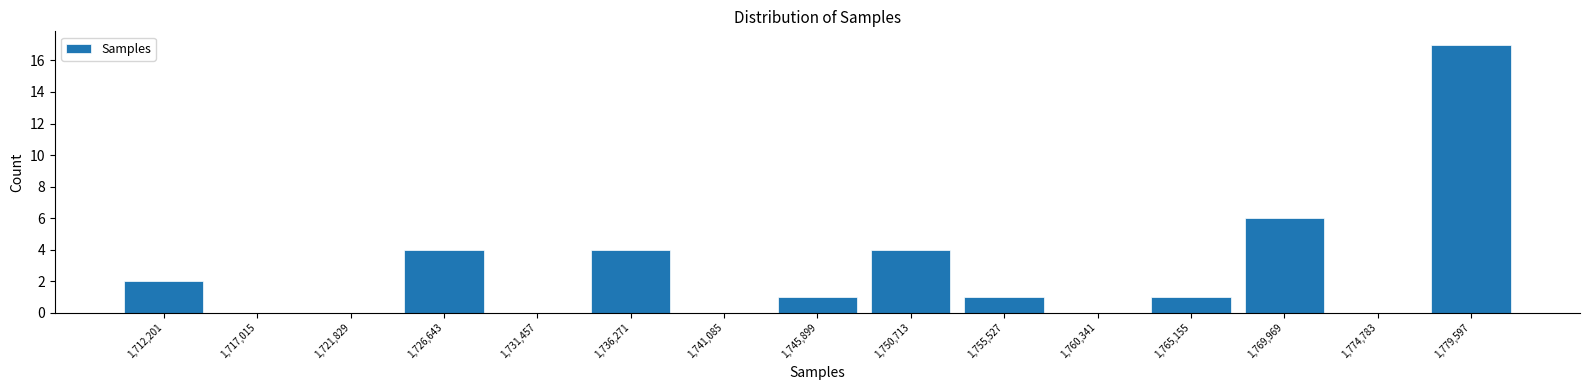

Reading left to right, transcribe this chart: for each bar, give the range it covers on the x-axis and its height. Neither the bar edges nor the heights are printed on the chart, so give them approximately, as read against the axes.

1710000 to 1714500: 2
1714500 to 1719500: 0
1719500 to 1724000: 0
1724000 to 1729000: 4
1729000 to 1734000: 0
1734000 to 1738500: 4
1738500 to 1743500: 0
1743500 to 1748500: 1
1748500 to 1753000: 4
1753000 to 1758000: 1
1758000 to 1762500: 0
1762500 to 1767500: 1
1767500 to 1772500: 6
1772500 to 1777000: 0
1777000 to 1782000: 17